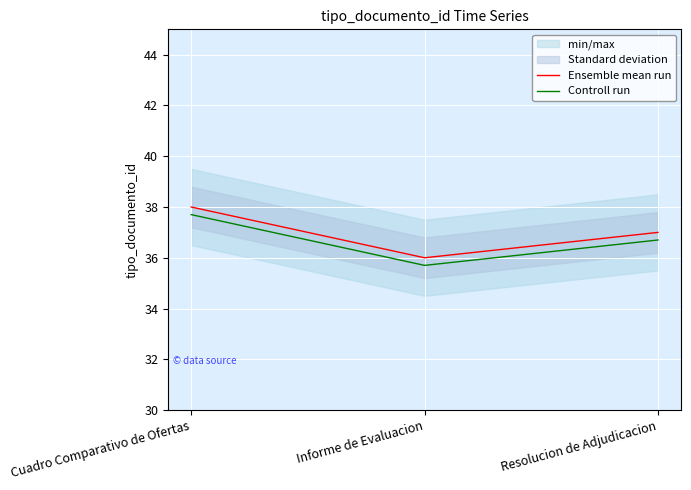

Is the value of Controll run at Informe de Evaluacion greater than the value of Ensemble mean run at Resolucion de Adjudicacion?

No